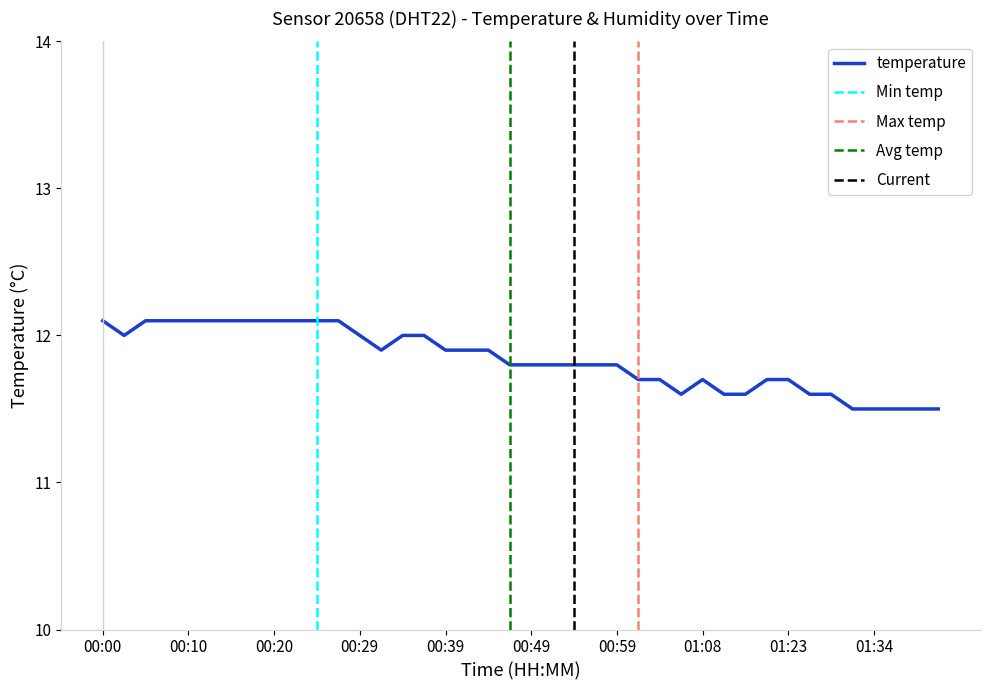

How many interior local valleys (lower than both neighbors) does the data have?

3